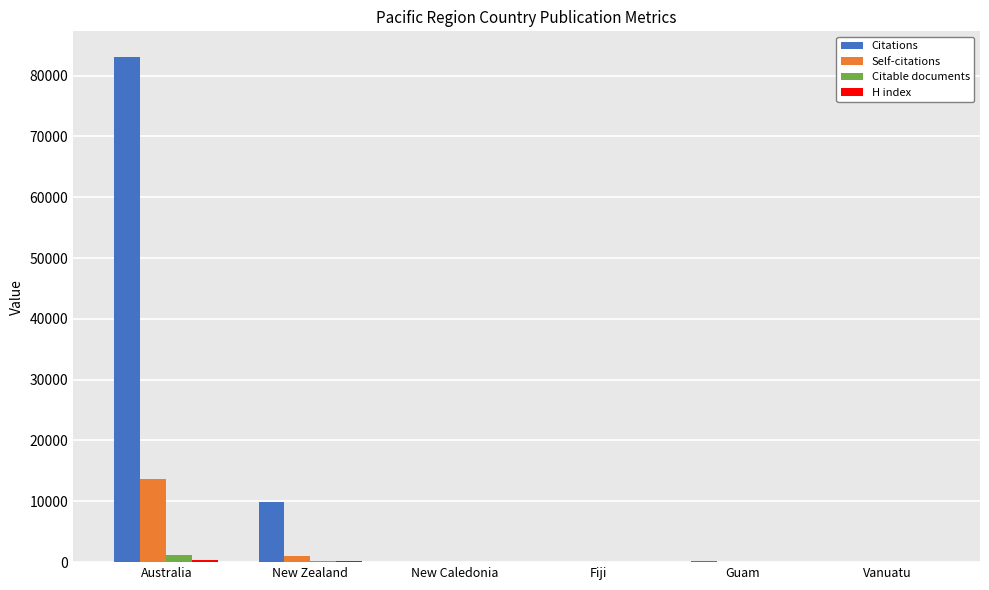

Is it true that Self-citations equals 1000 at New Zealand?

True